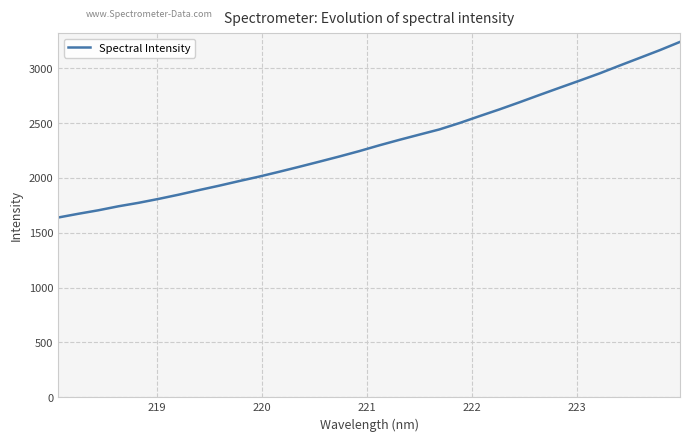

What is the smallest value displayed?

1638.6